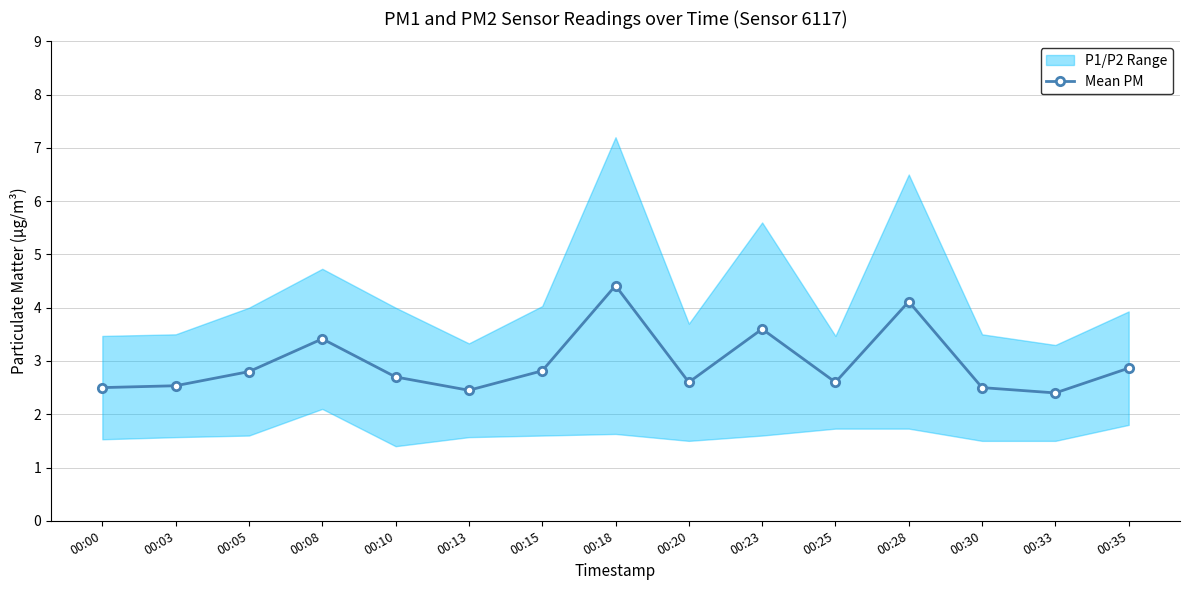

Reading left to right, transcribe all the data shown in this chart.

2.5	2.5	2.8	3.4	2.7	2.5	2.8	4.4	2.6	3.6	2.6	4.1	2.5	2.4	2.9